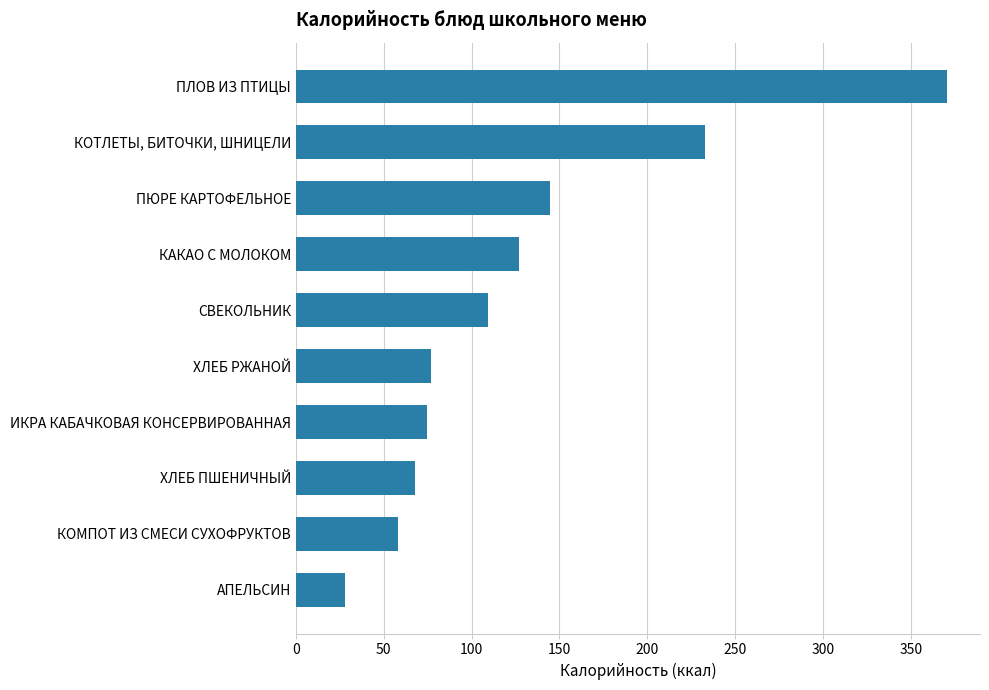

At which label is the value closest to 199?

КОТЛЕТЫ, БИТОЧКИ, ШНИЦЕЛИ